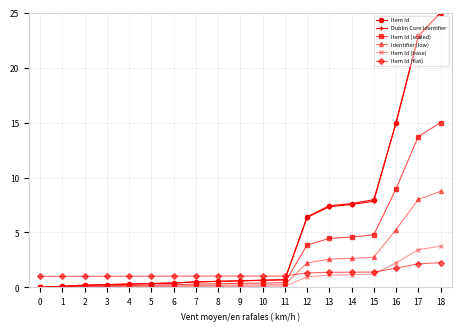

The value of Item Id (scaled) at 15 is 4.8. True or false?

True